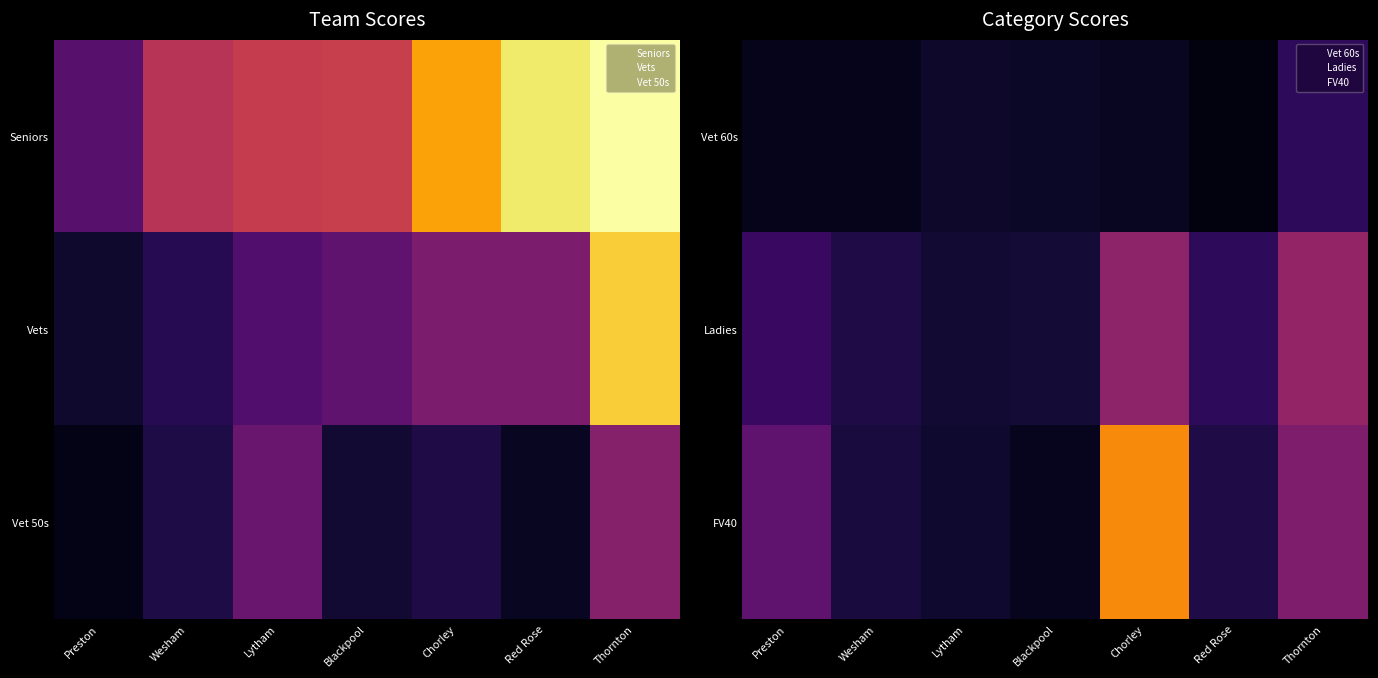

True or false: FV40 has a value of 2.0 at Wesham.

True